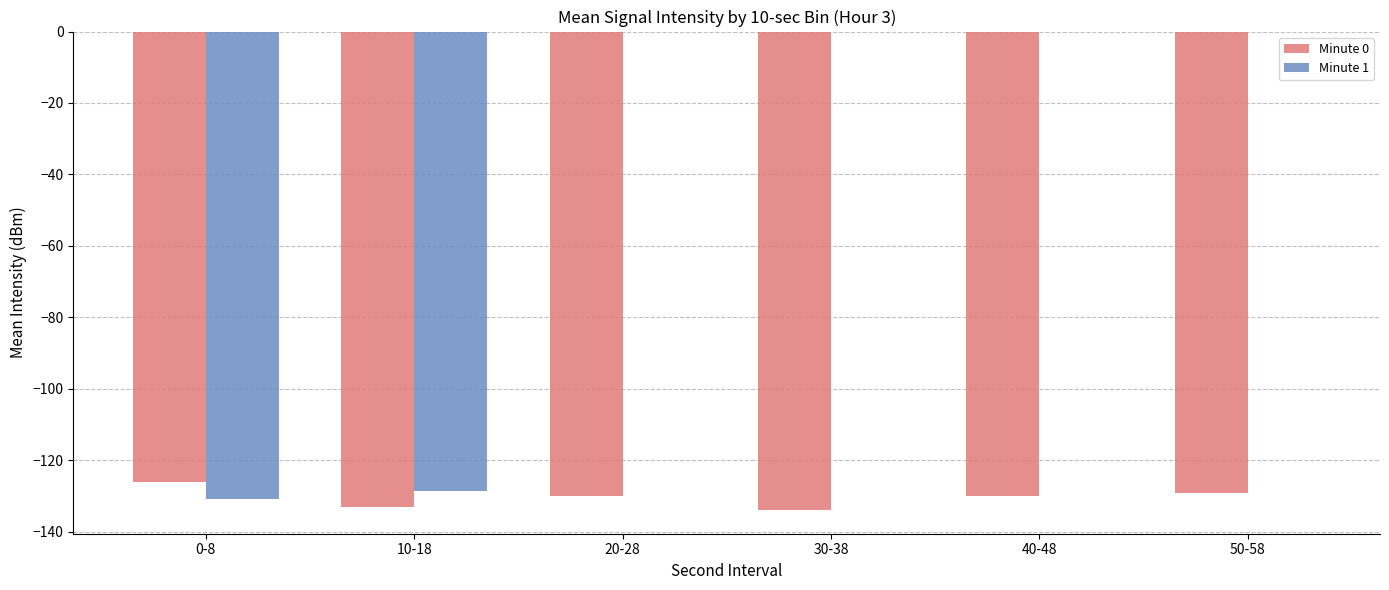

What is the difference between the Minute 1 values at 50-58 and 10-18?

128.6